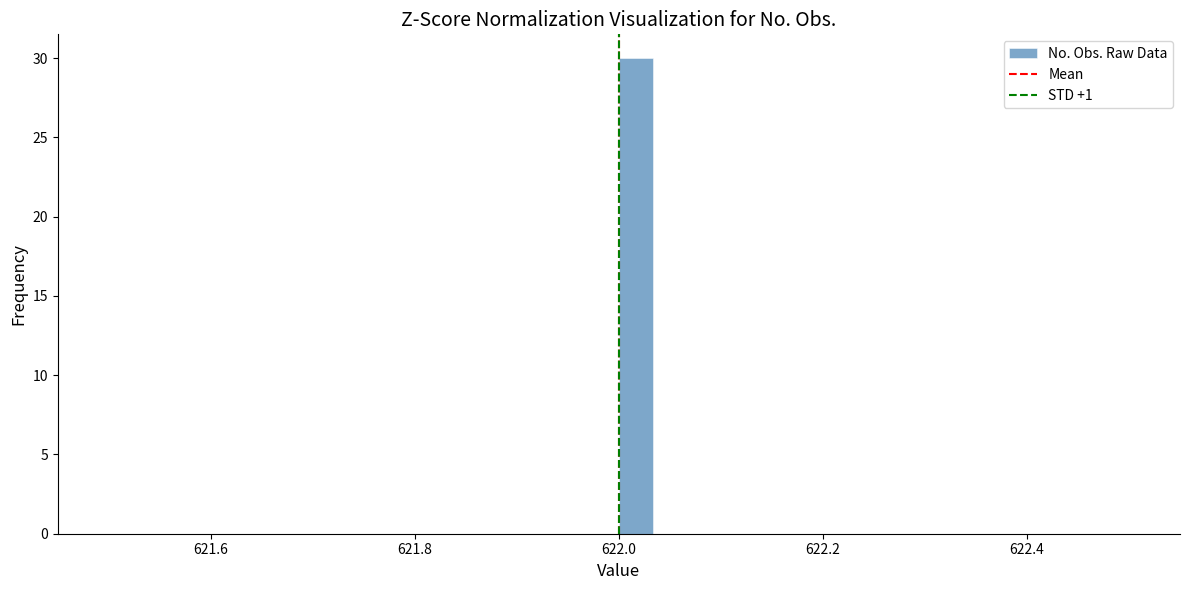

Around what value on the x-axis is the tallest bar? Give the approximate position of its centre, as read against the axis.

622.02